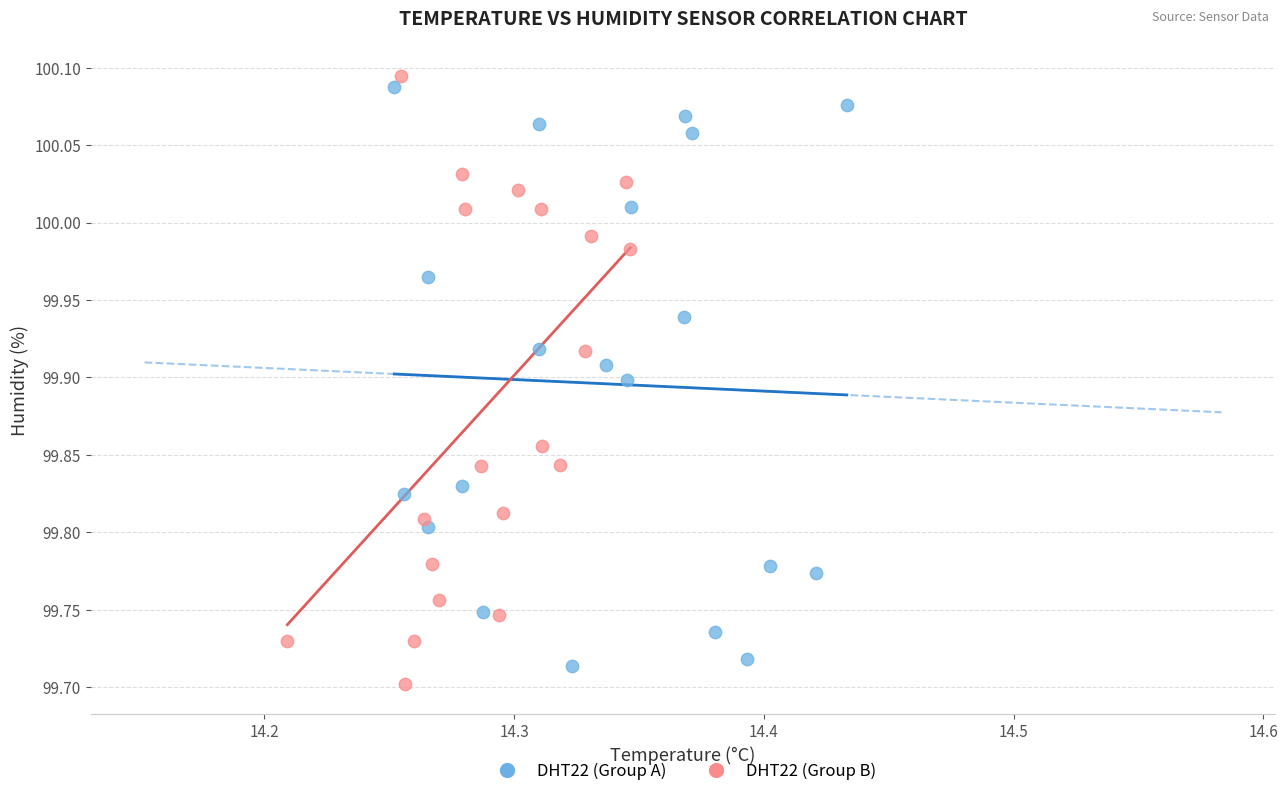

What are all the series names shown in the legend?

DHT22 (Group A), DHT22 (Group B)